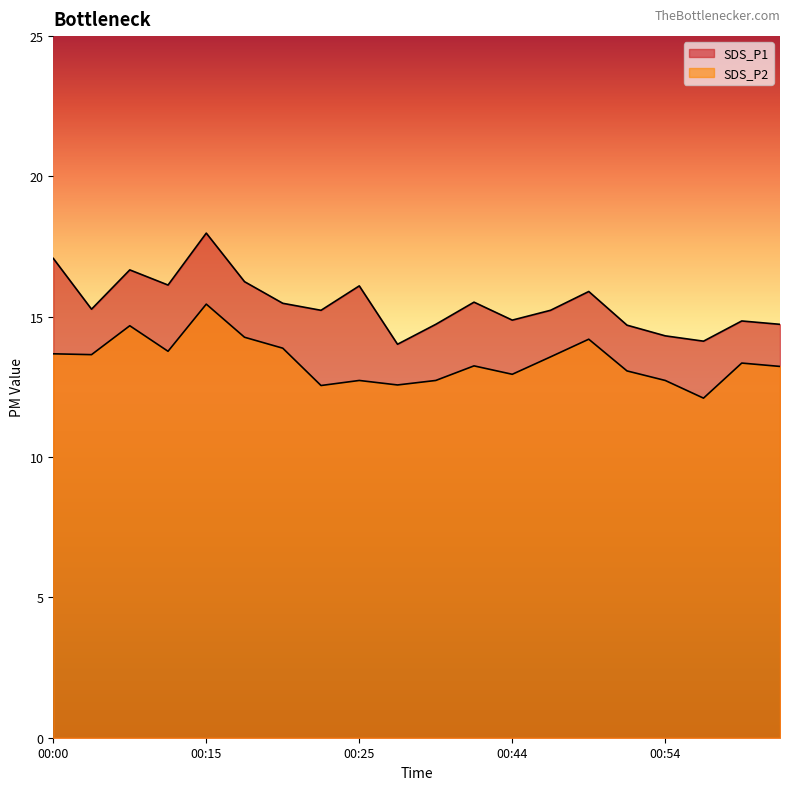

Is the value of SDS_P2 at 00:25 greater than the value of SDS_P1 at 01:01?

No